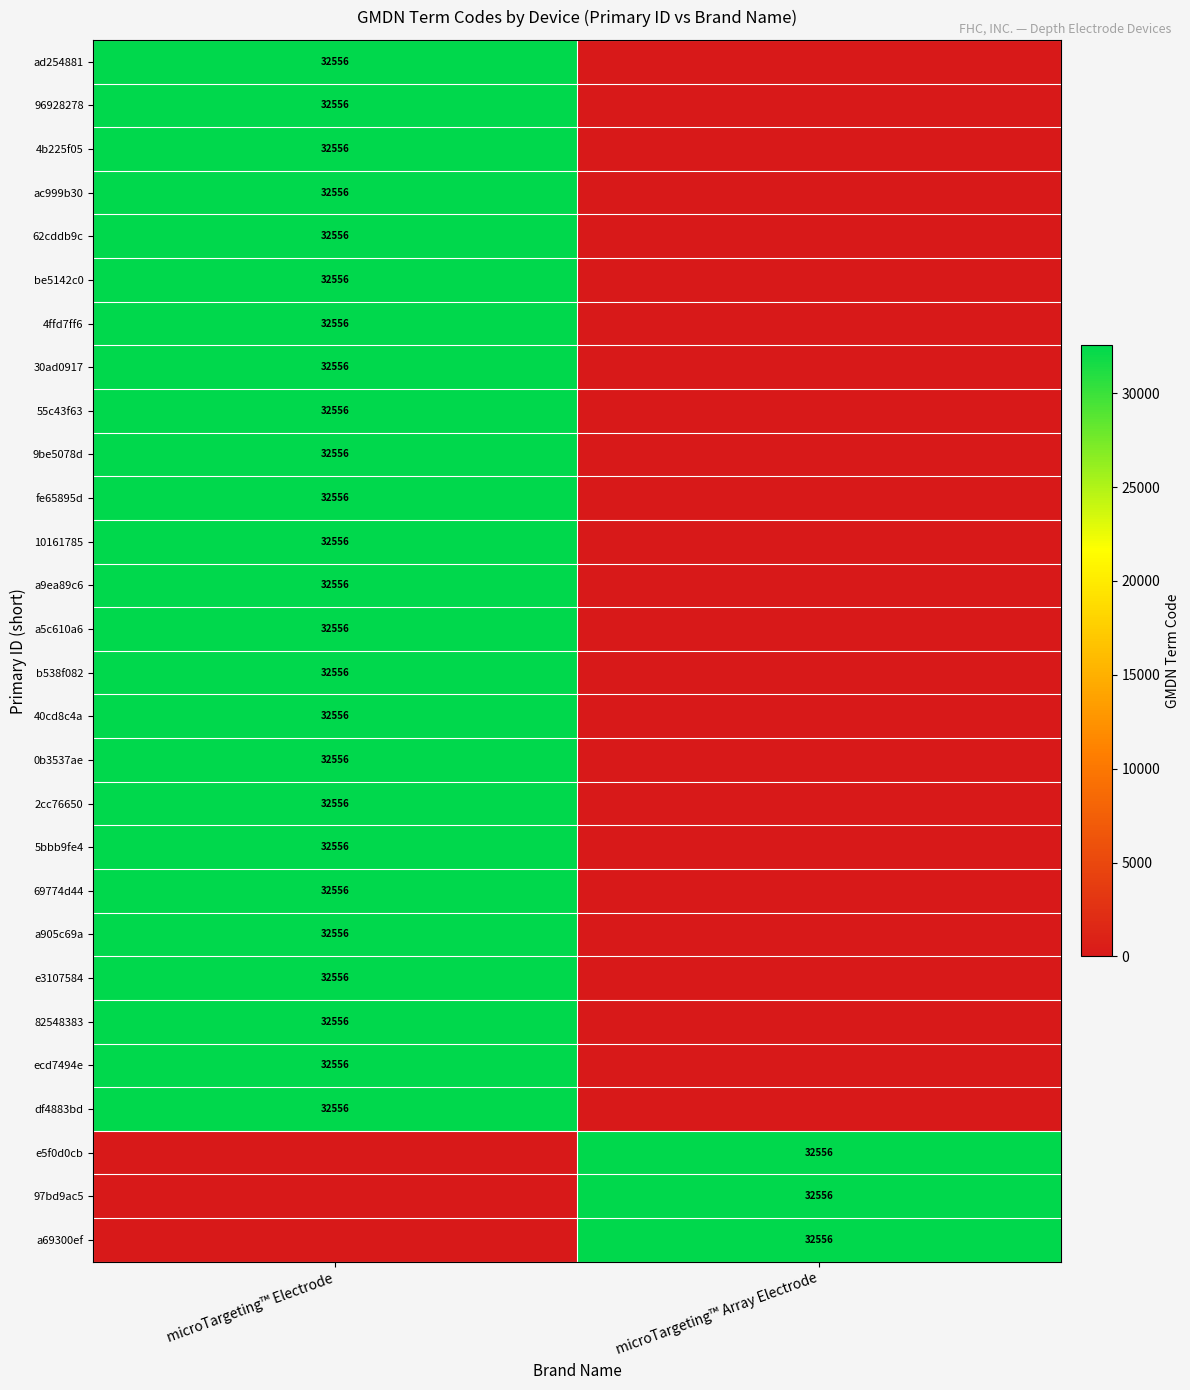

True or false: a5c610a6 has a value of 45969 at microTargeting™ Electrode.

False